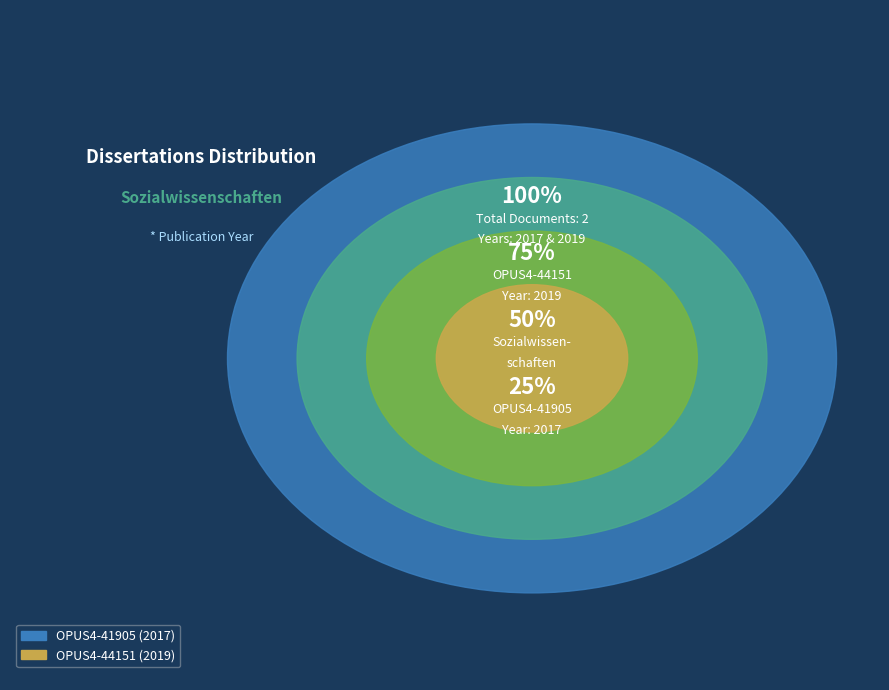

Count the number of slices in the pie.

2